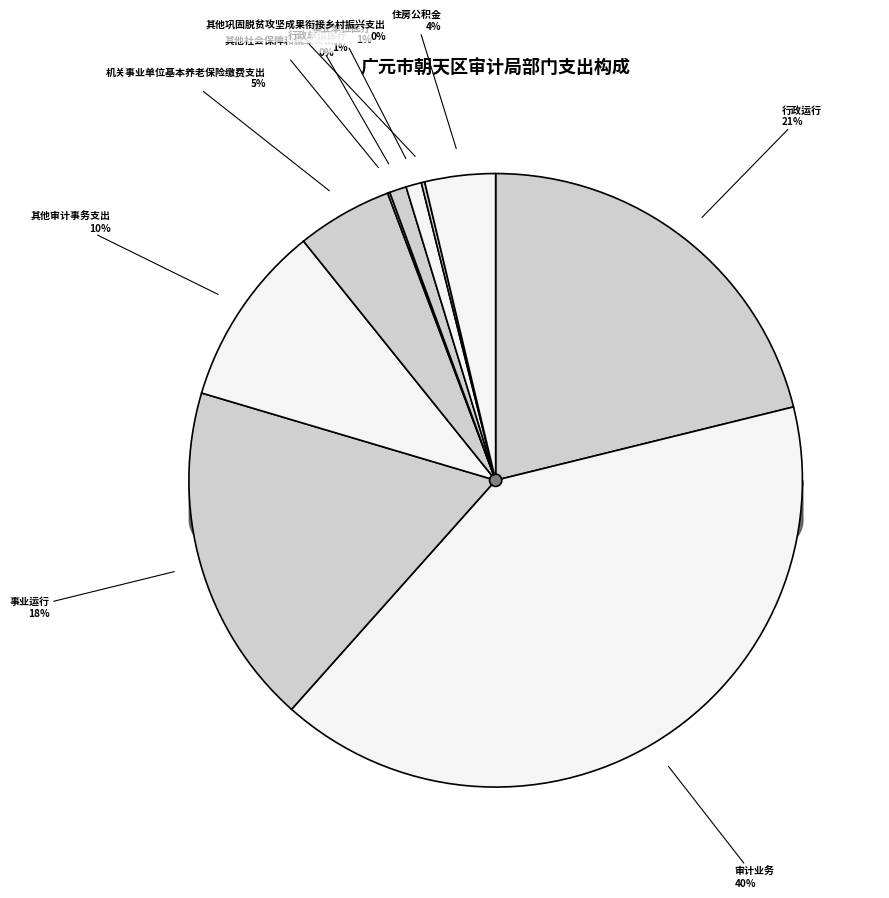

Rank the categories by value from lowest to highest.

其他社会保障和就业支出, 其他巩固脱贫攻坚成果衔接乡村振兴支出, 事业单位医疗, 行政单位医疗, 住房公积金, 机关事业单位基本养老保险缴费支出, 其他审计事务支出, 事业运行, 行政运行, 审计业务